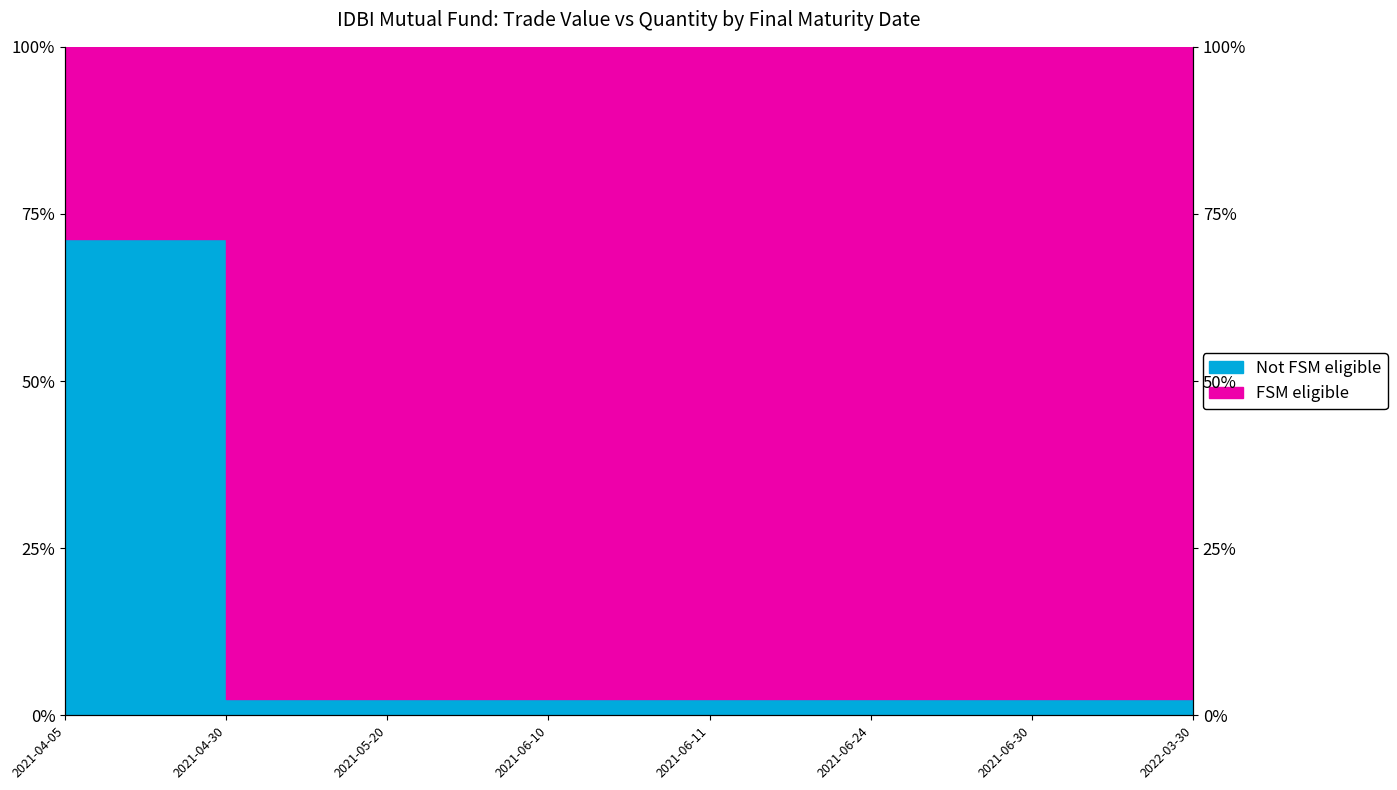

What is the difference between the maximum and second lowest values?

68.8